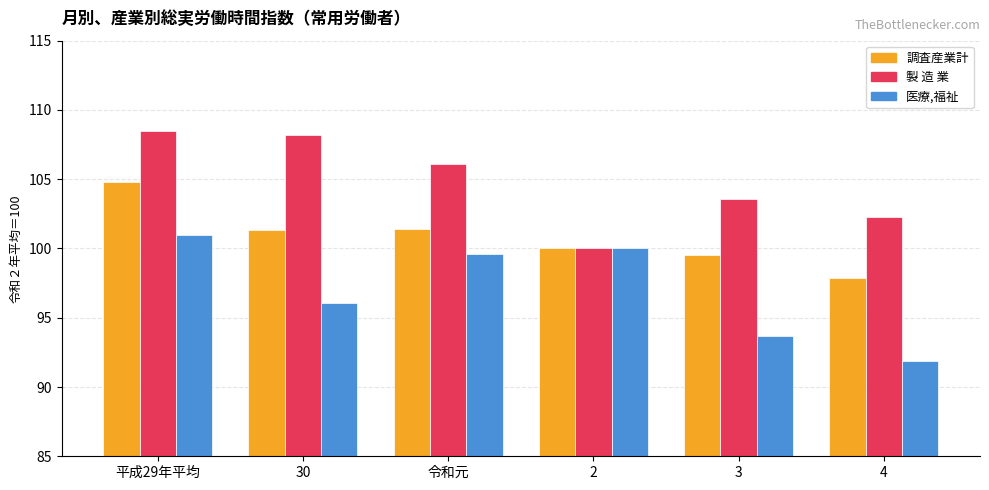

What are all the series names shown in the legend?

調査産業計, 製 造 業, 医療,福祉